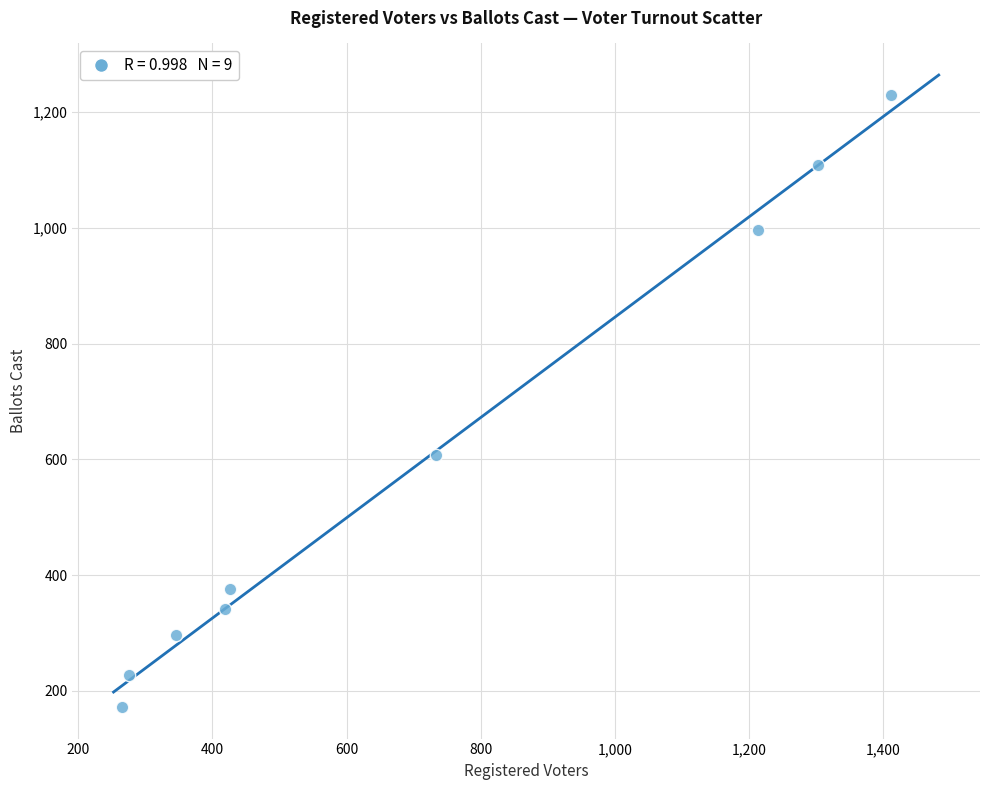

What is the range of X values (max minus min)?

1146